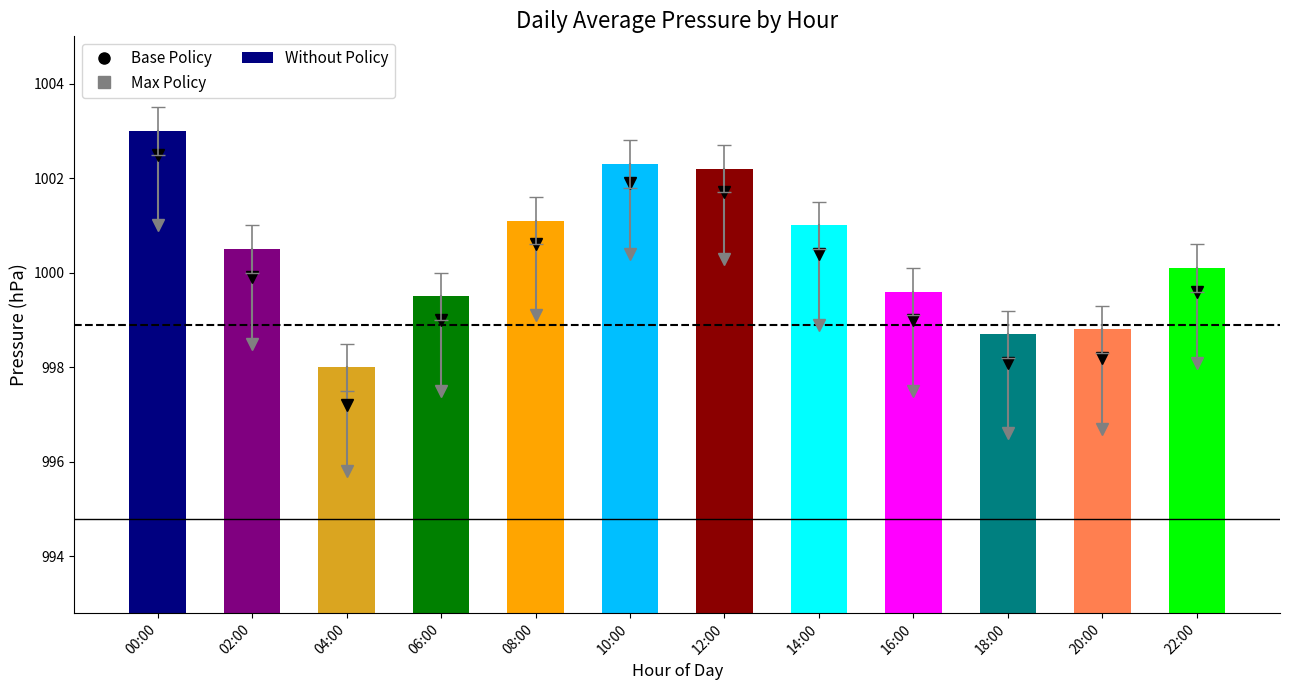

What is the label of the 5th bar from the left?

08:00